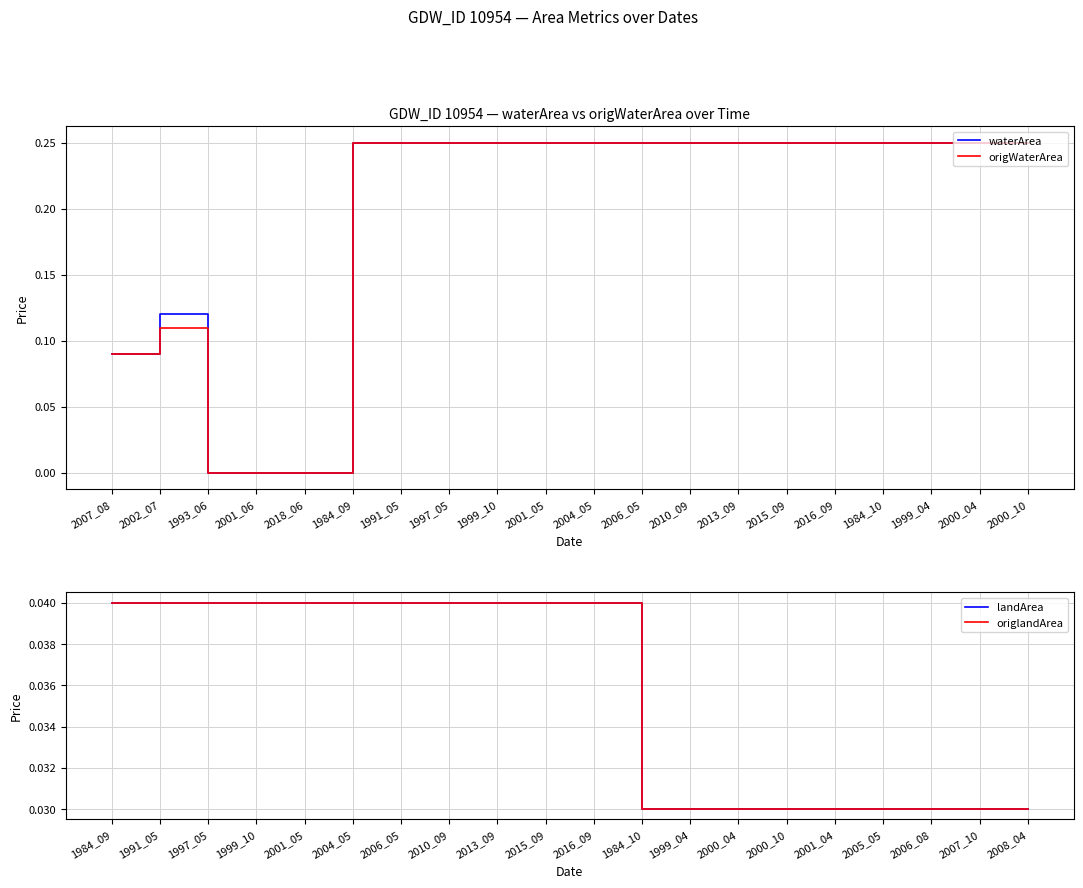

How many lines are shown in the chart?

4